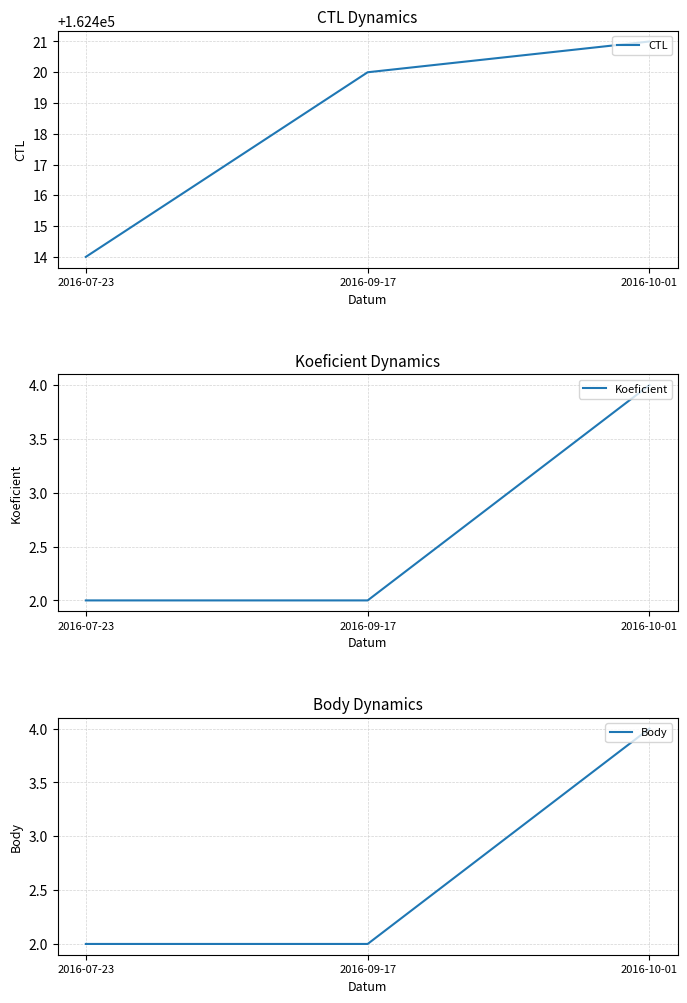

What is the label of the 3rd point from the left?

2016-10-01